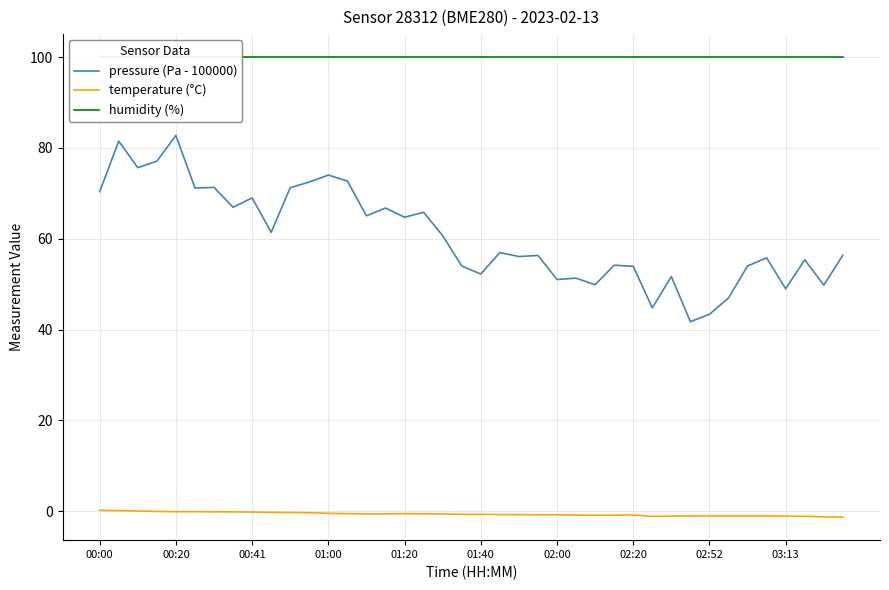

True or false: pressure (Pa - 100000) has a value of 43.4 at 02:52.

True